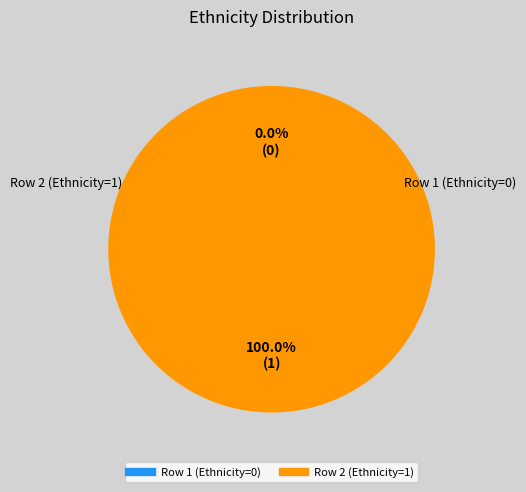

Does Row 2 (Ethnicity=1) account for over 50% of the chart?

Yes